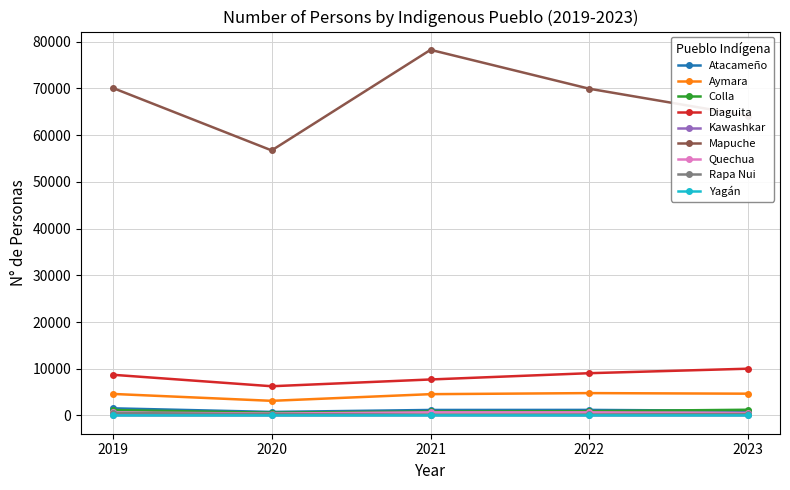

Which label corresponds to the largest value in the chart?

2021